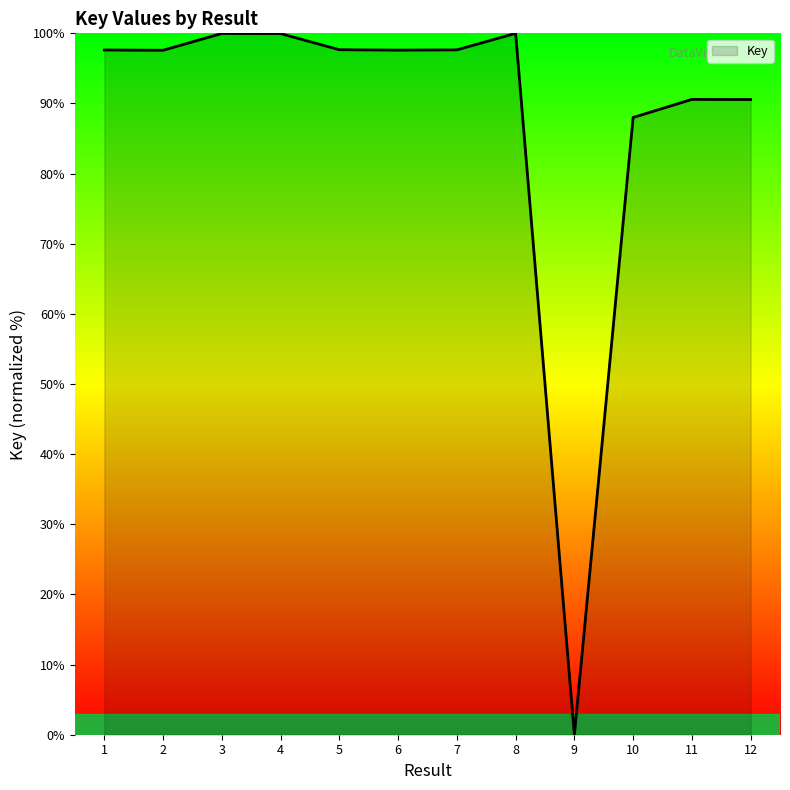

True or false: there are more than 2 points higher than both neighbors.

True